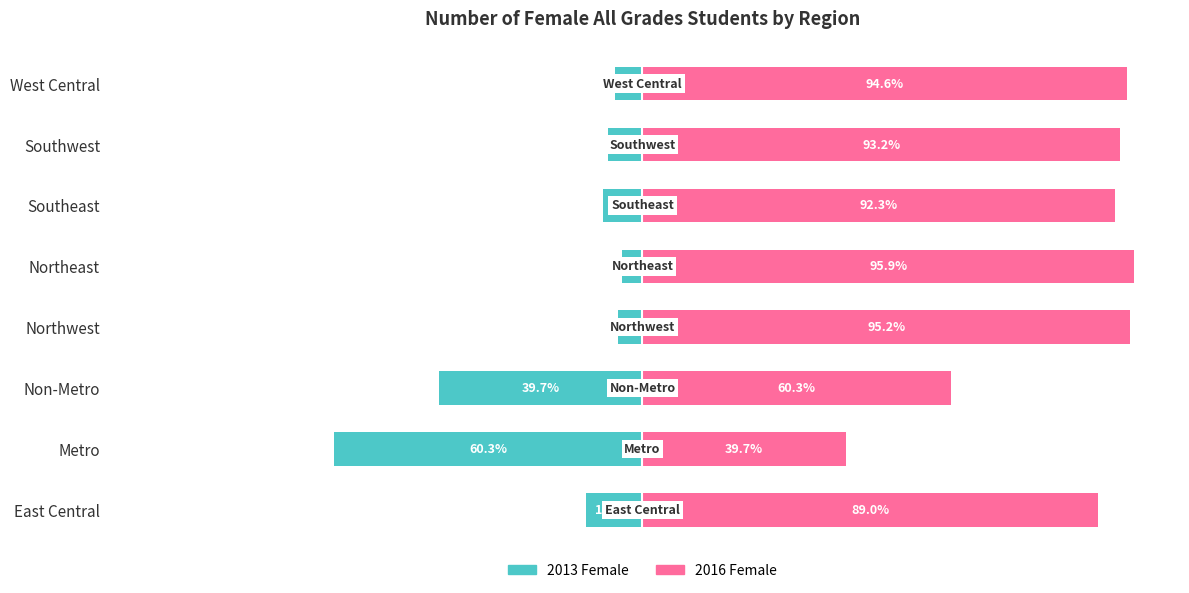

Reading right to left, list all the values displayed in this chart.

2013 Female: -5.4	-6.8	-7.7	-4.1	-4.8	-39.7	-60.3	-11.0
2016 Female: 94.6	93.2	92.3	95.9	95.2	60.3	39.7	89.0